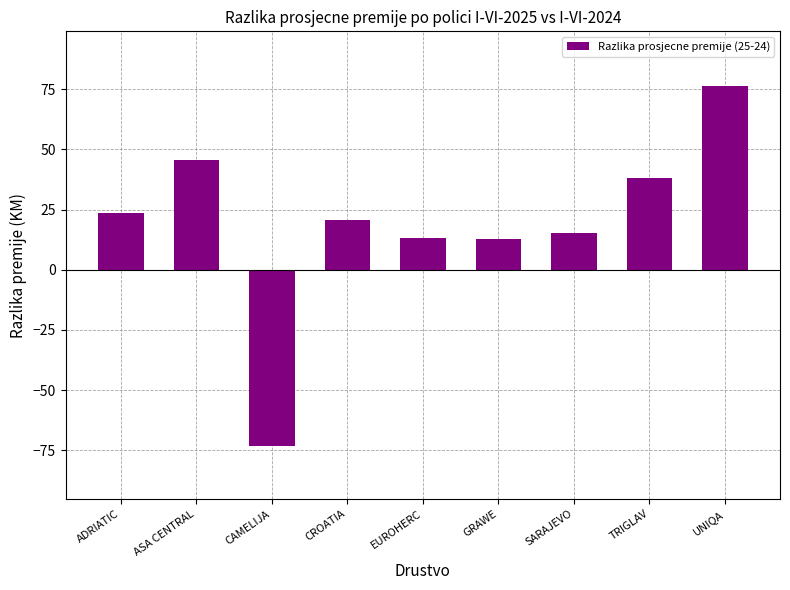

What position from the left is CROATIA?

4